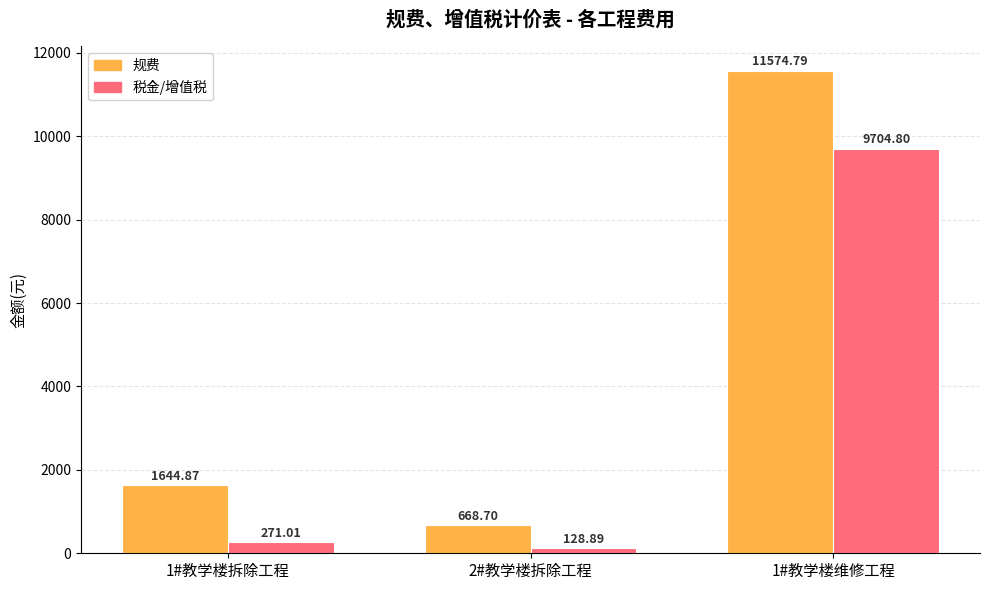

What is the average value of the 税金/增值税 series?

3368.2